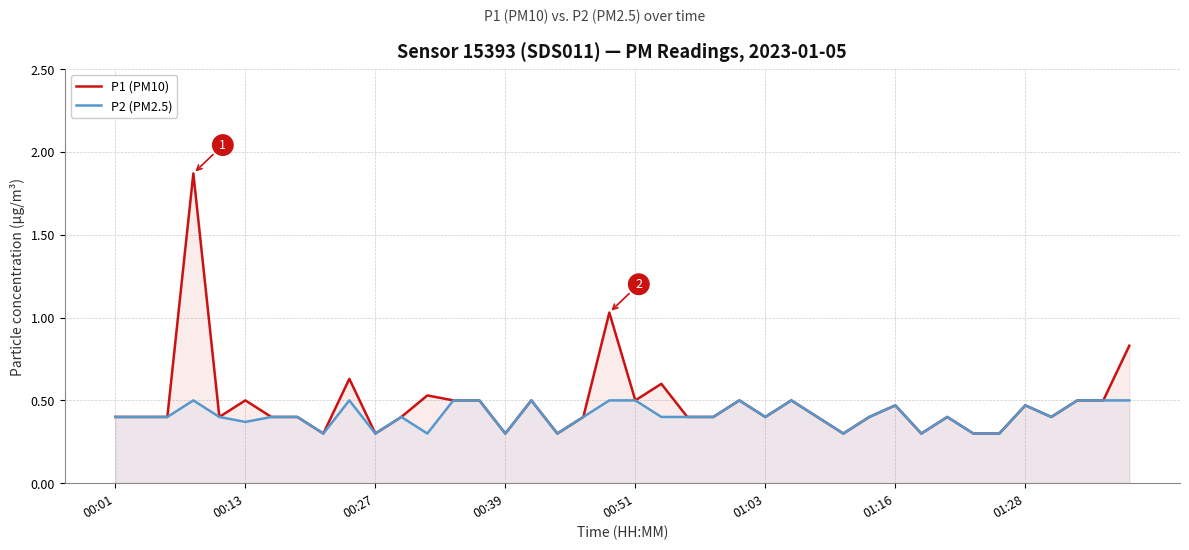

How many lines are shown in the chart?

2